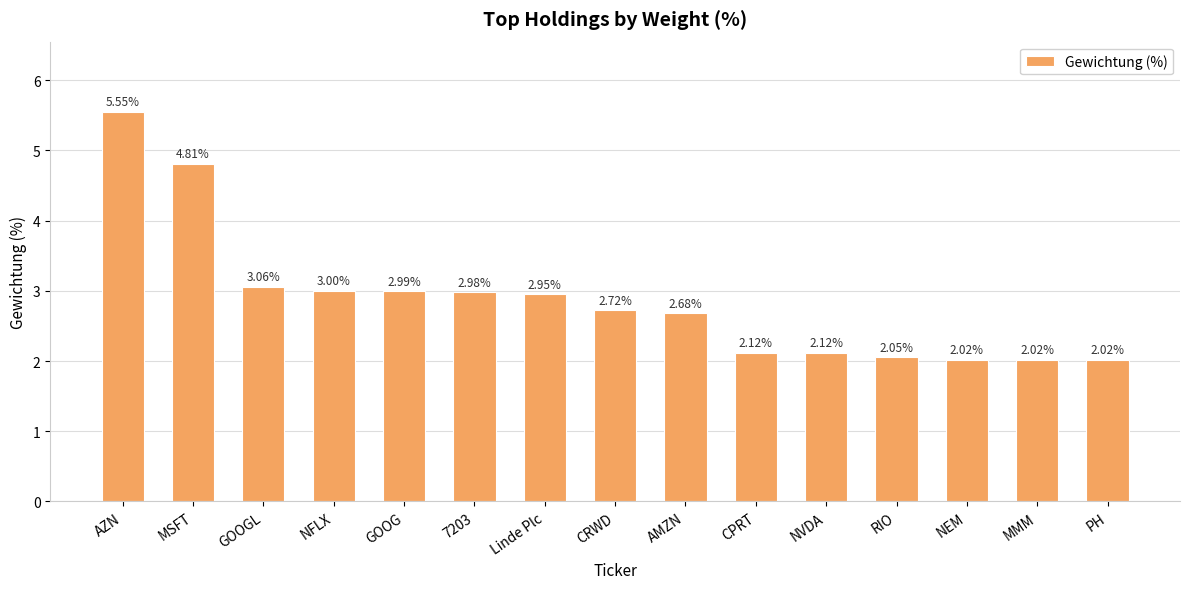

What is the sum of all values?

43.1